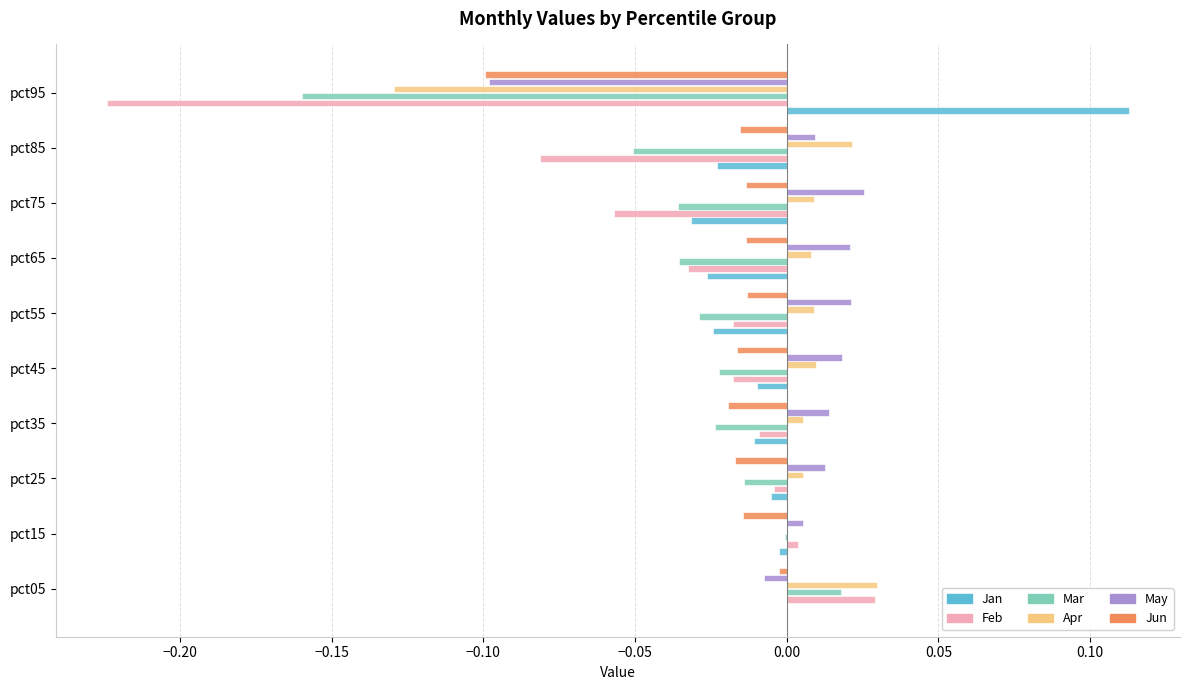

At which category is the sum across all series the highest?

pct05